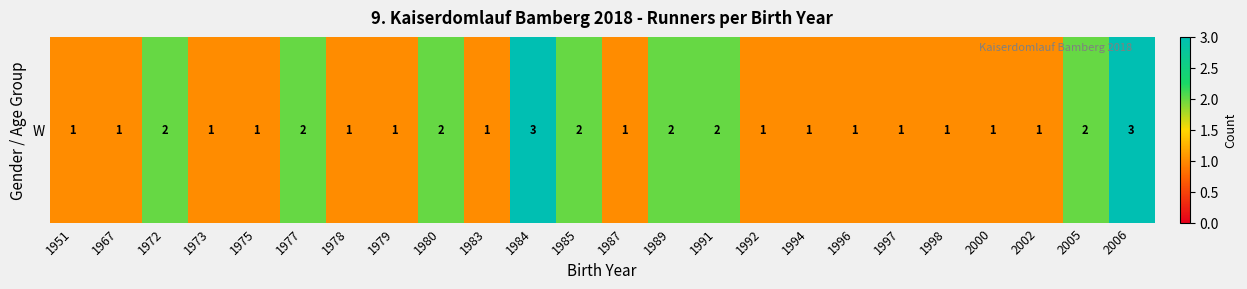

At which label is the value closest to 2?

1972